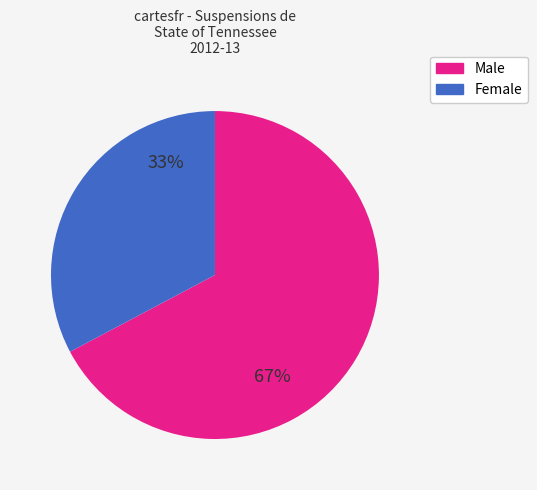

The Female slice represents 40% of the pie. True or false?

False